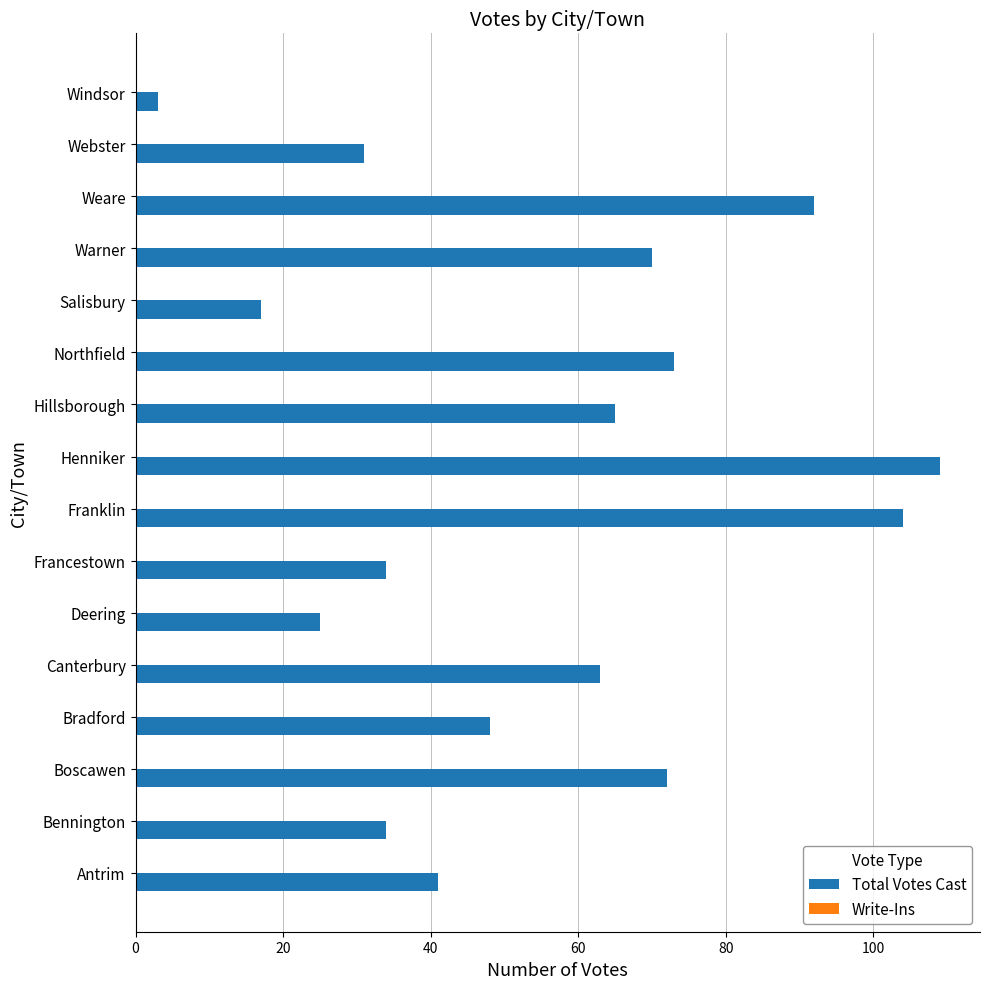

Are the bars horizontal?

Yes